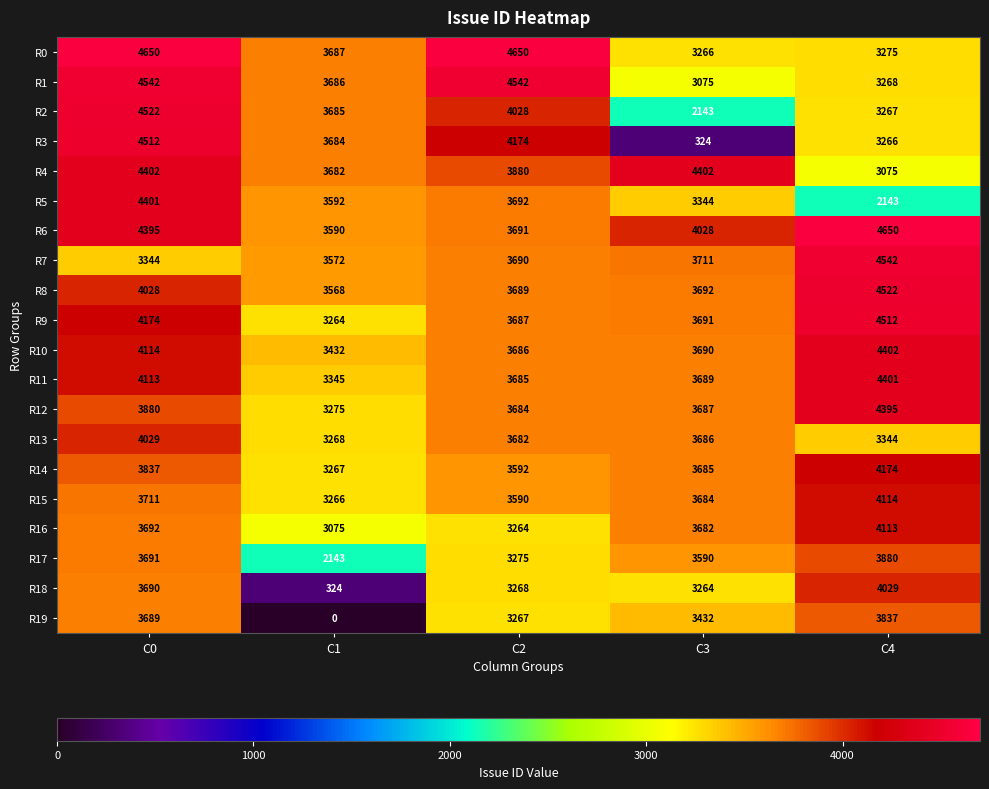

Count the number of data series in this chart.

20